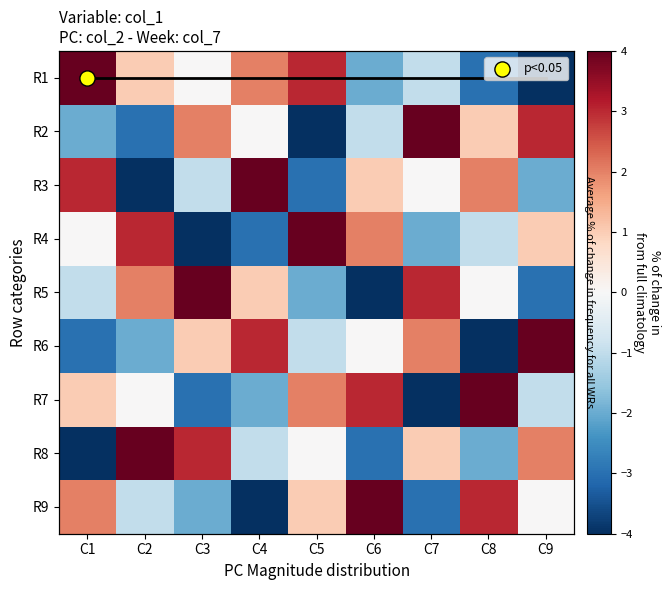

Rank the categories by R1 value from highest to lowest.

C1, C5, C4, C2, C3, C7, C6, C8, C9